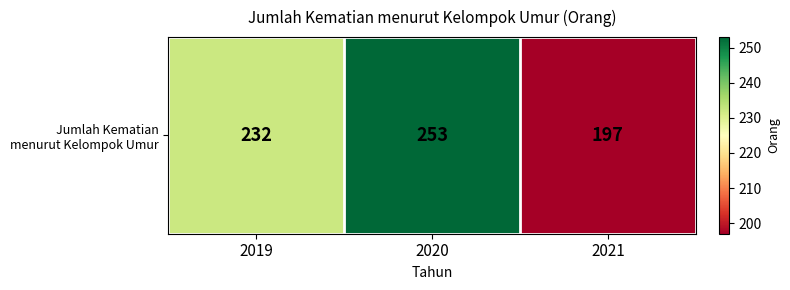

How many values are below 232?

1